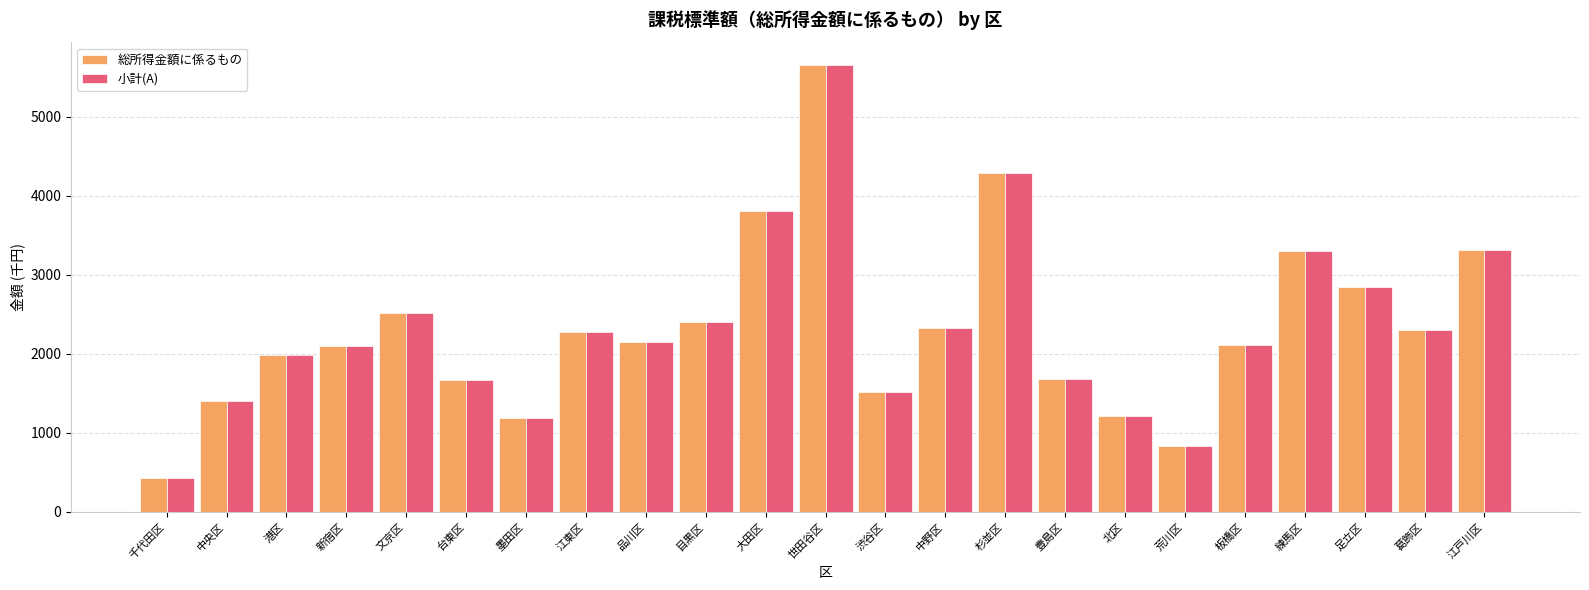

True or false: 総所得金額に係るもの has a value of 2152 at 品川区.

True